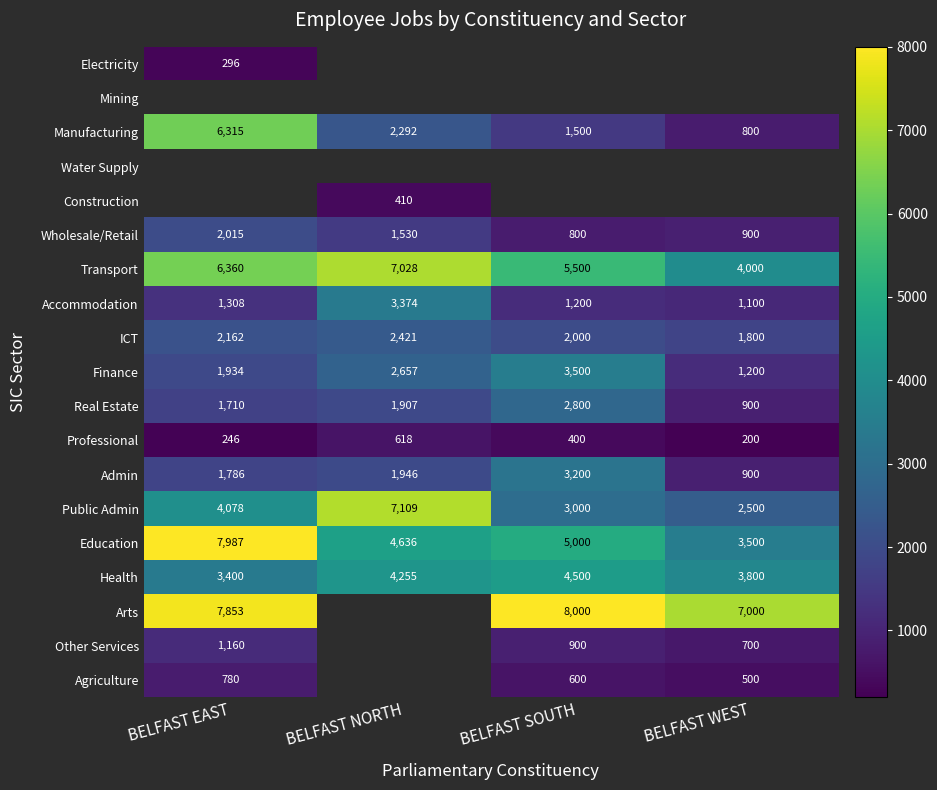

Which category has the lowest value in the Education series?

BELFAST WEST